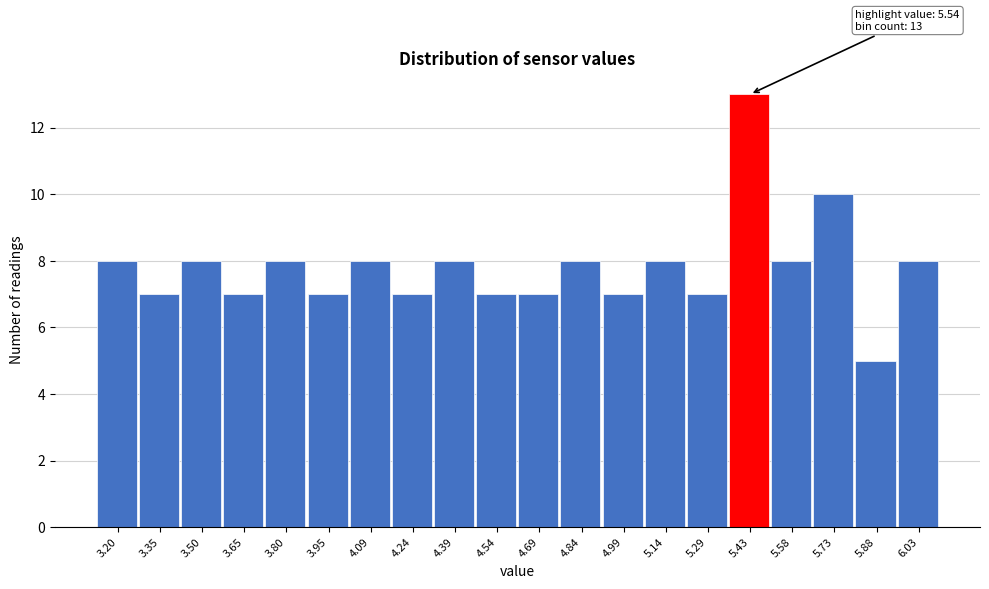

Reading right to left, what are all the values shown in this chart?

8	5	10	8	13	7	8	7	8	7	7	8	7	8	7	8	7	8	7	8